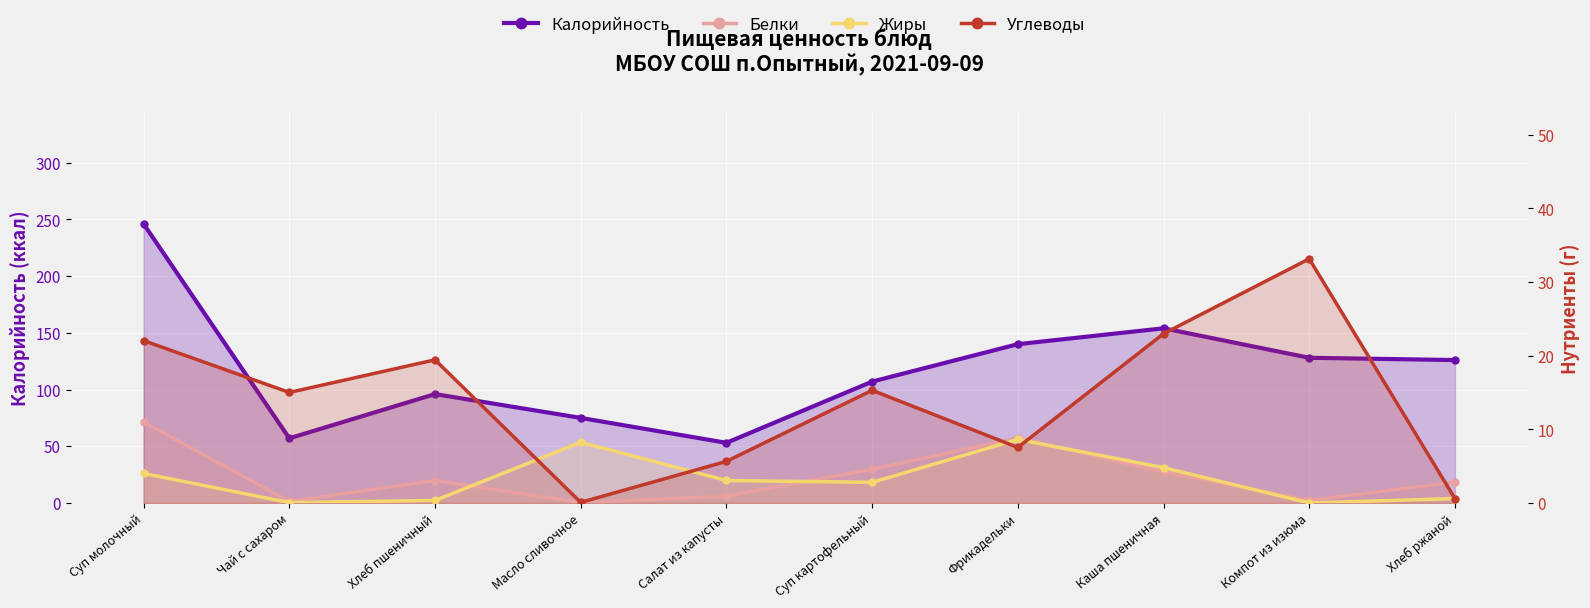

What is the difference between the maximum and minimum values in the Углеводы series?

33.1